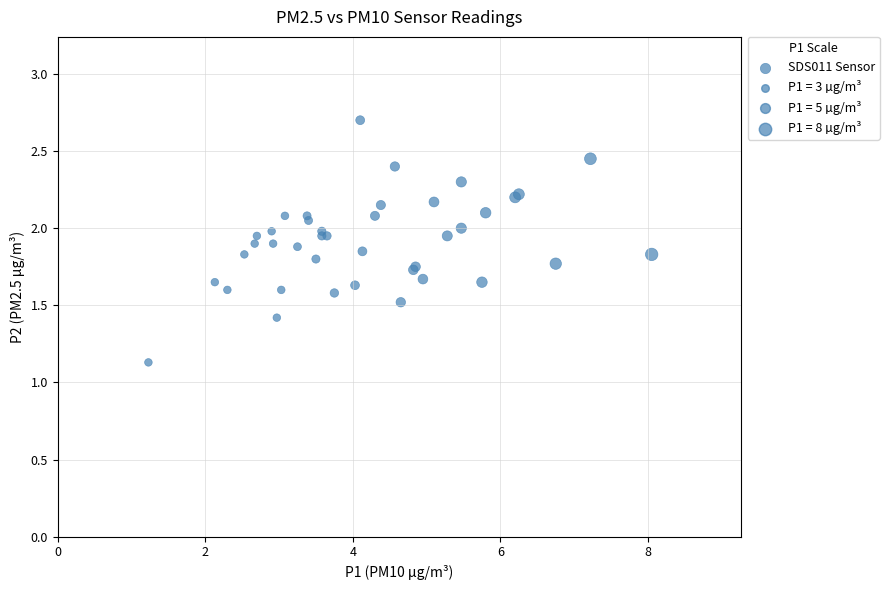

What Y value in the scatter plot is closest to 1?

1.1